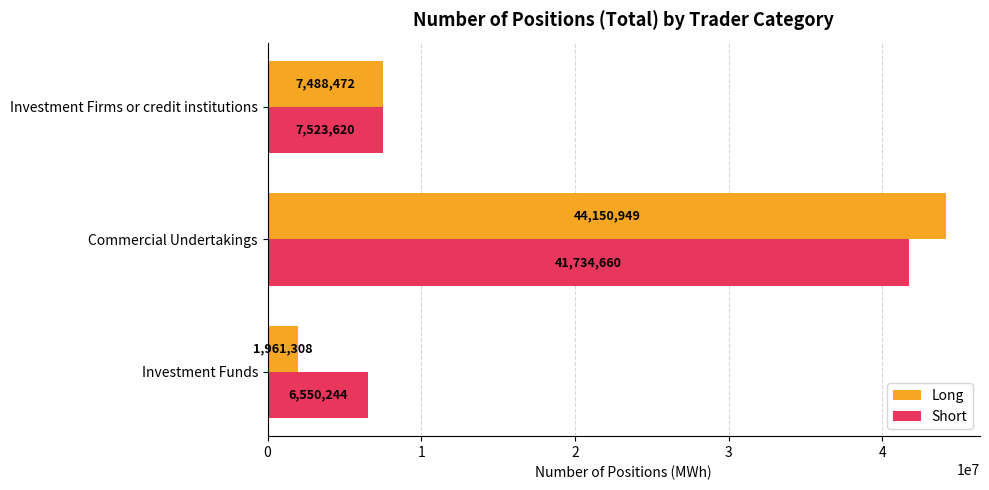

Is the value of Long at Commercial Undertakings greater than the value of Short at Investment Firms or credit institutions?

Yes